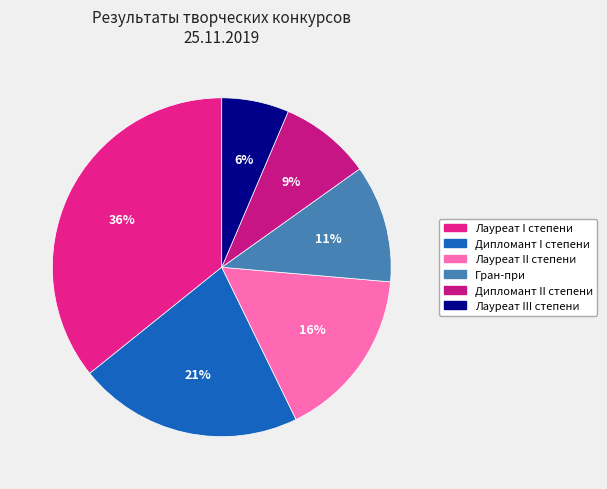

Is there a majority slice in this chart?

No